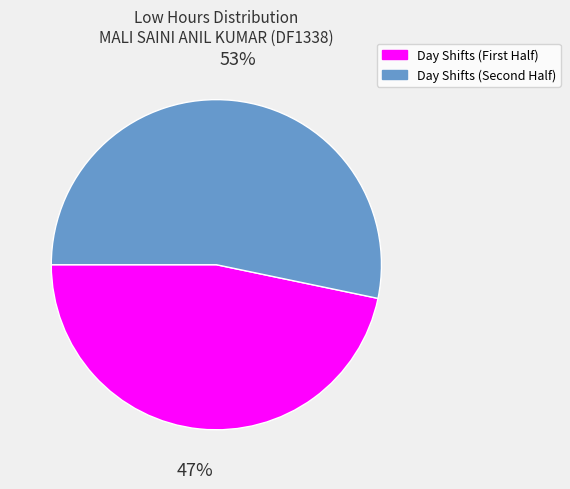

How many slices are in this pie chart?

2